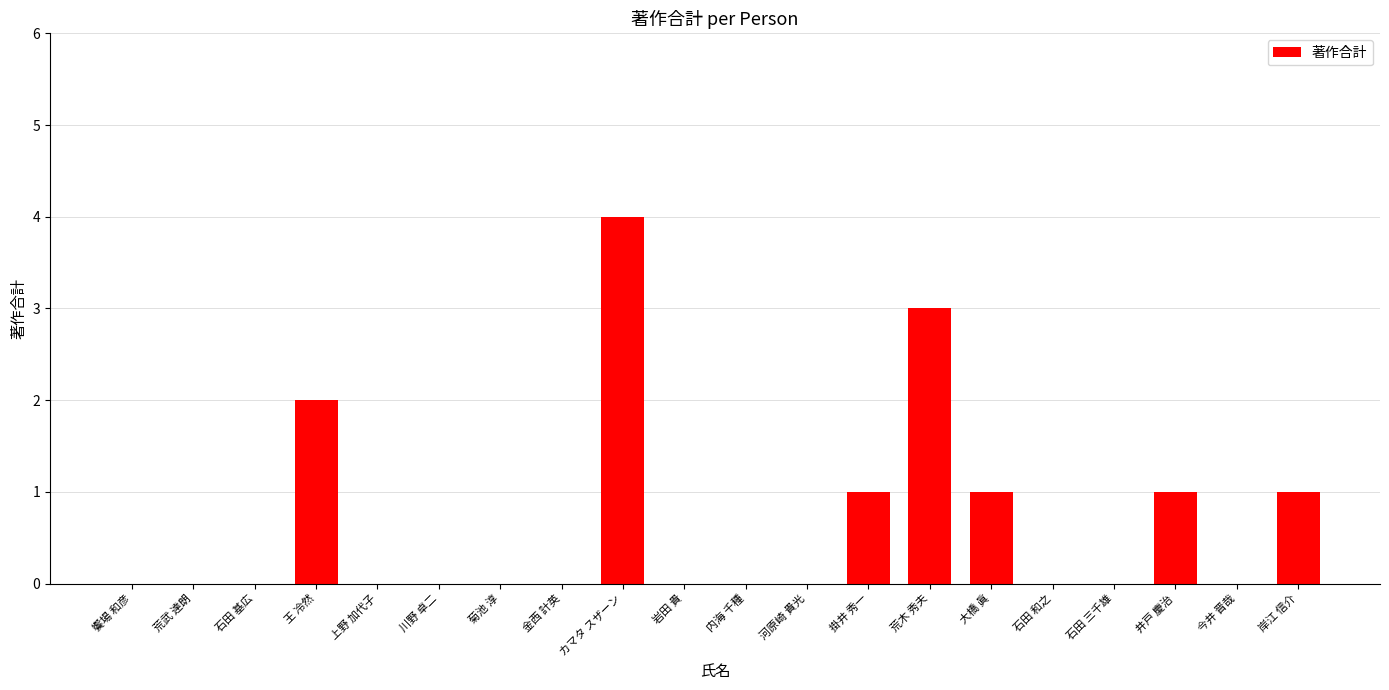

Between 荒木 秀夫 and 石田 和之, which is larger?

荒木 秀夫